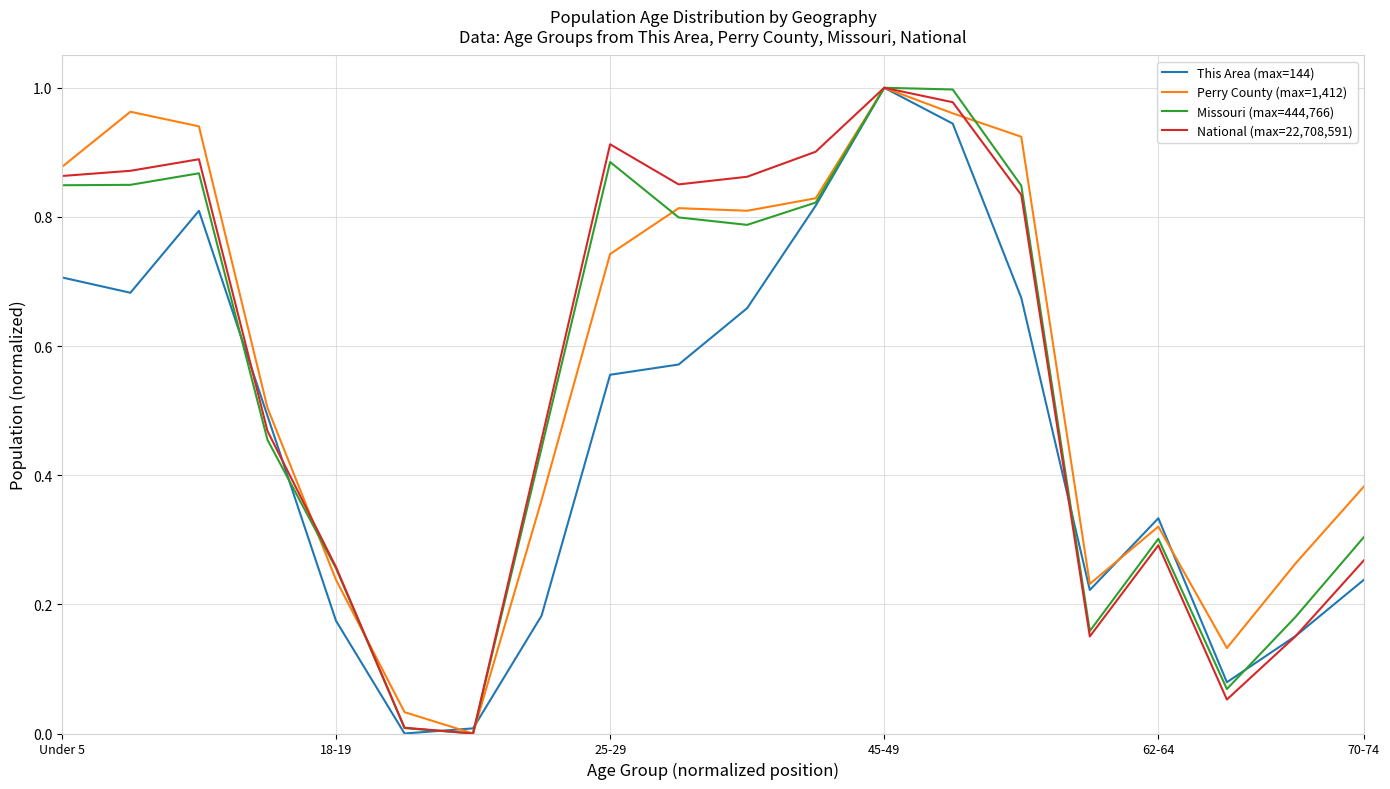

At which category is the sum across all series the highest?

45-49